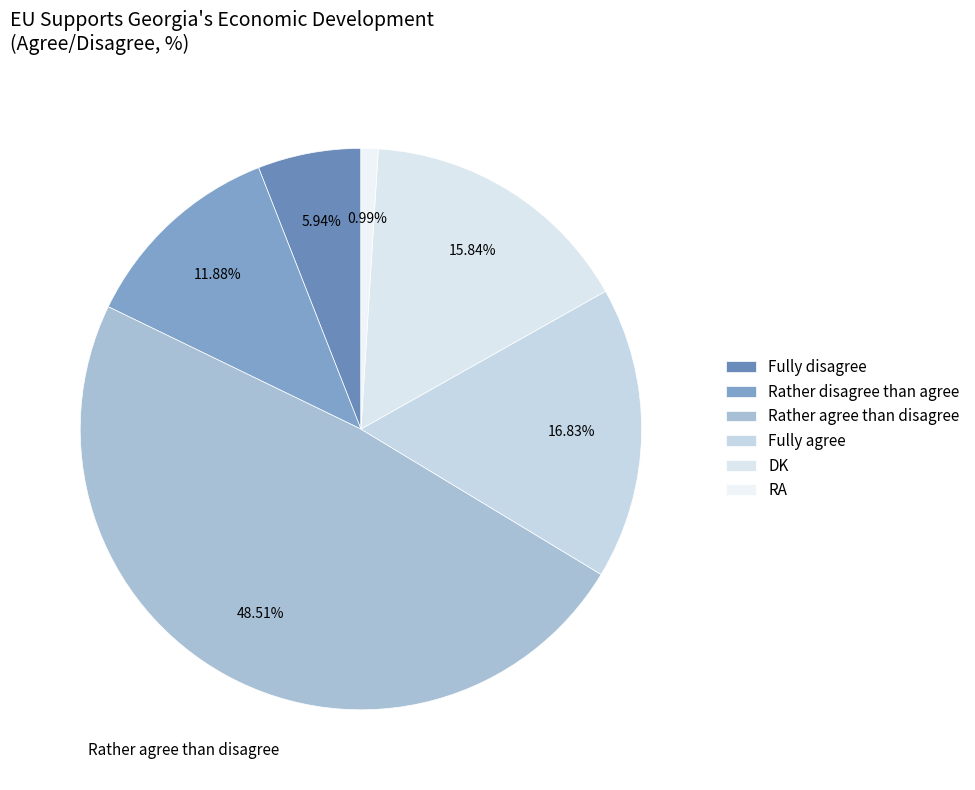

True or false: Rather disagree than agree accounts for 12% of the total.

True